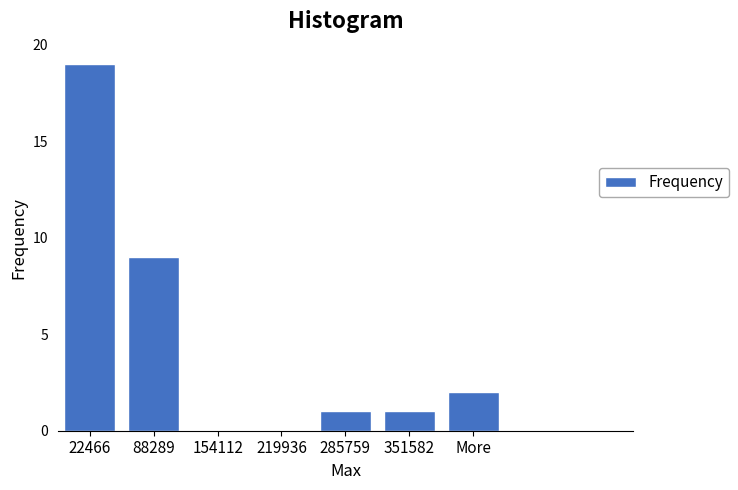

Reading left to right, what are all the values shown in this chart?

22466=19	88289=9	154112=0	219936=0	285759=1	351582=1	More=2